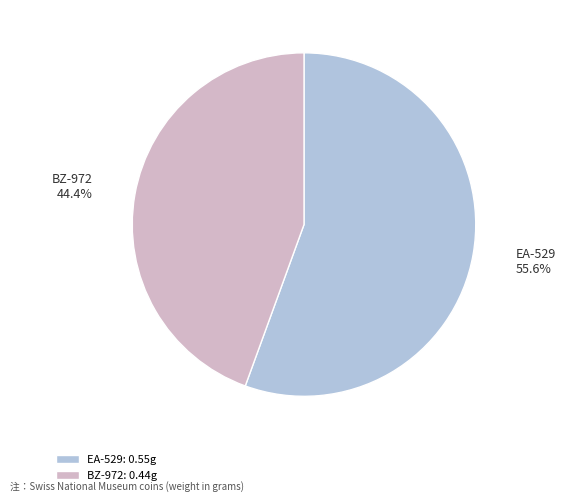

Is there any slice that represents more than half of the pie?

Yes